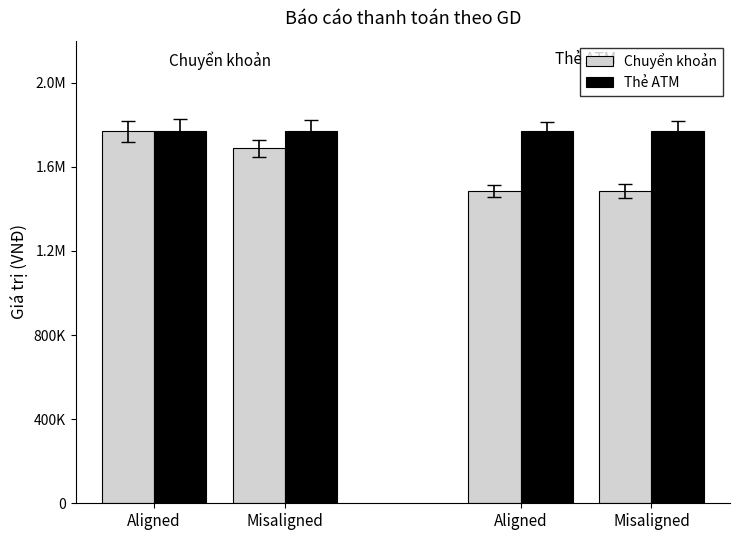

At which category is the sum across all series the highest?

Aligned